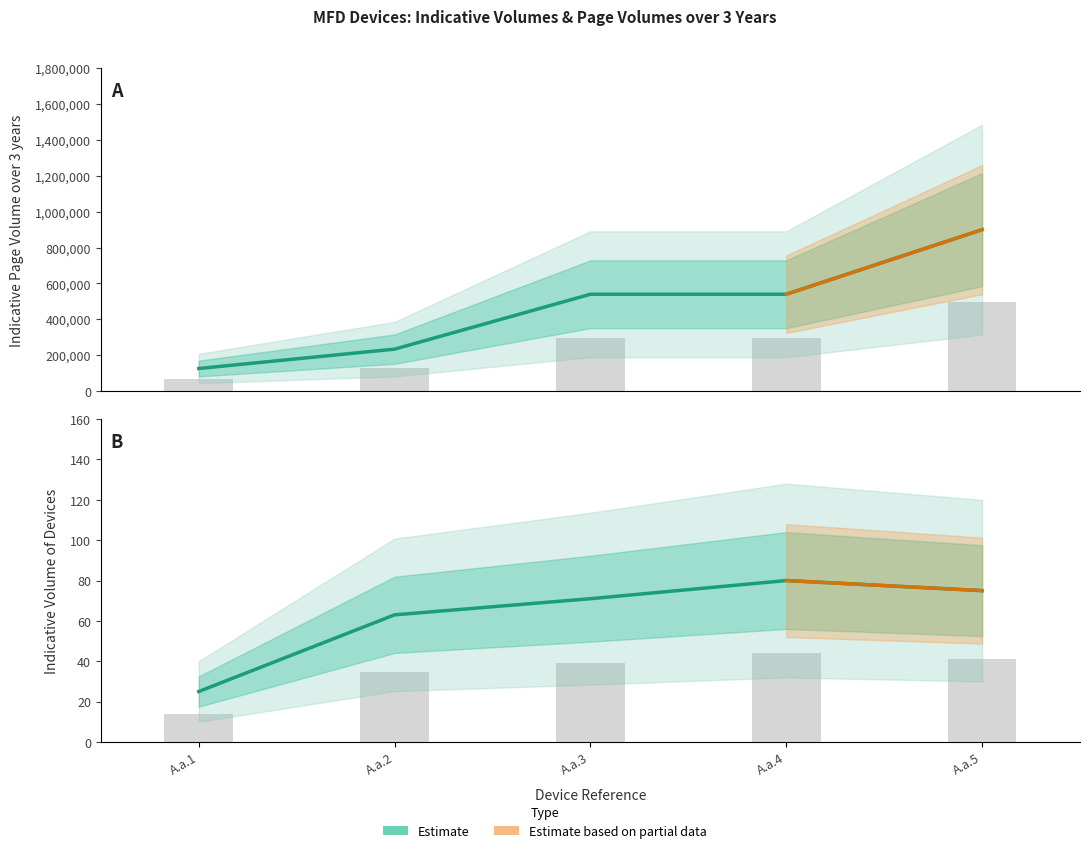

Which series has the largest total across all categories?

Indicative Page Volume over 3 years